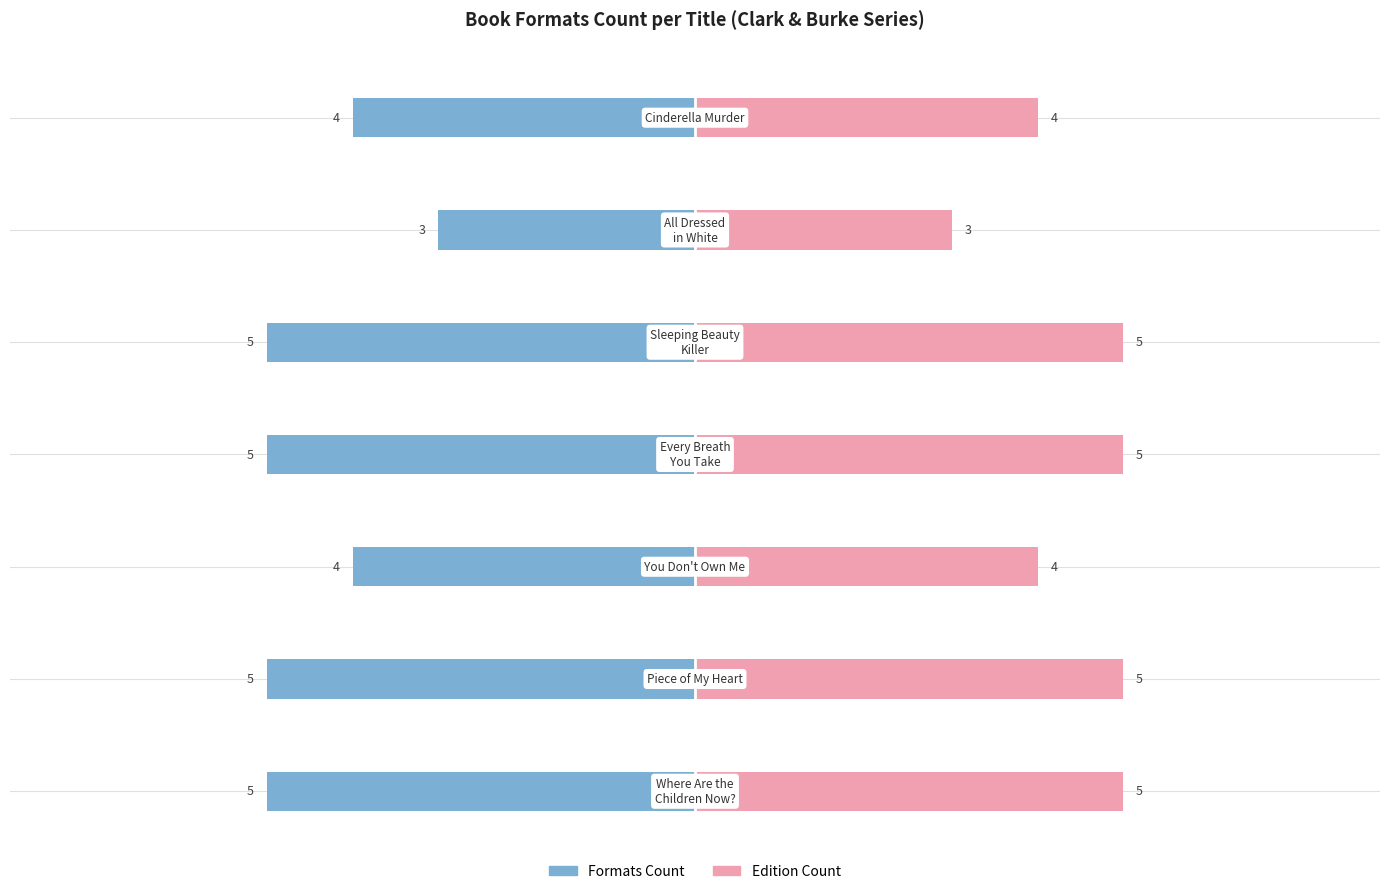

The Edition Count series shows 2 at 1. True or false?

False